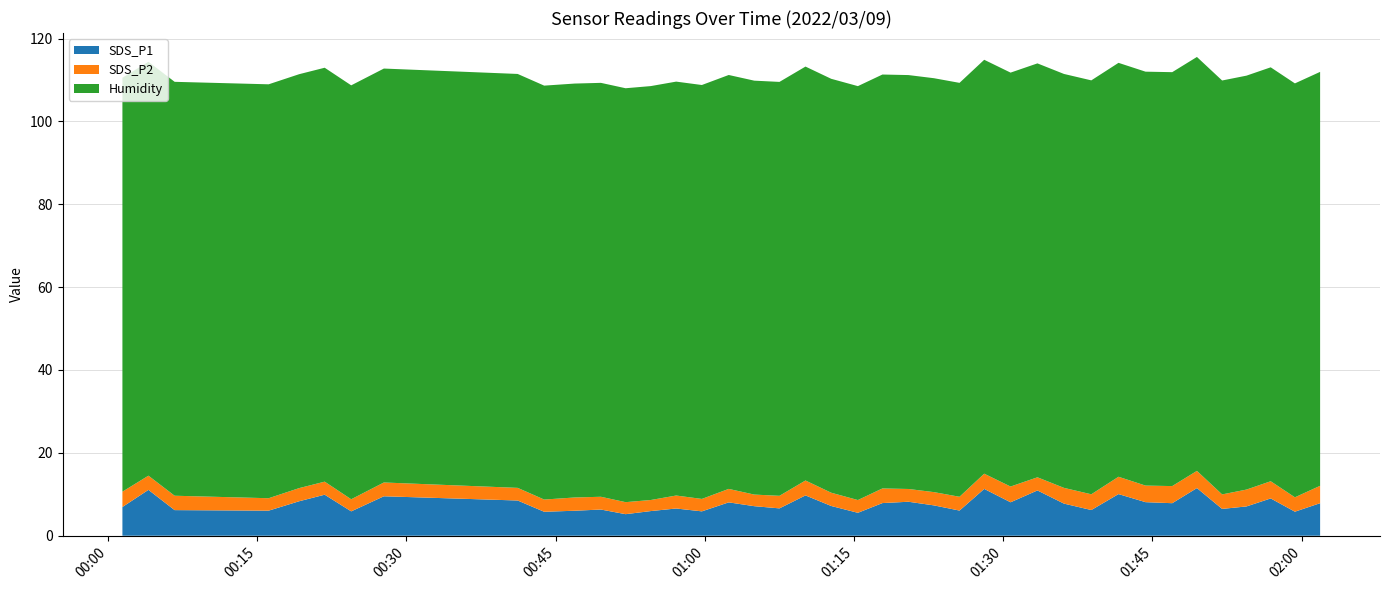

Reading right to left, transcribe all the data shown in this chart.

SDS_P1: 2022/03/09 02:01:51=7.8	2022/03/09 01:59:19=5.8	2022/03/09 01:56:53=9.0	2022/03/09 01:54:27=7.1	2022/03/09 01:52:00=6.5	2022/03/09 01:49:28=11.5	2022/03/09 01:46:59=7.8	2022/03/09 01:44:18=8.1	2022/03/09 01:41:35=10.1	2022/03/09 01:38:51=6.2	2022/03/09 01:36:06=7.8	2022/03/09 01:33:26=10.9	2022/03/09 01:30:44=8.1	2022/03/09 01:28:05=11.3	2022/03/09 01:25:36=6.1	2022/03/09 01:23:02=7.3	2022/03/09 01:20:28=8.2	2022/03/09 01:17:51=7.9	2022/03/09 01:15:23=5.5	2022/03/09 01:12:42=7.2	2022/03/09 01:10:07=9.7	2022/03/09 01:07:30=6.6	2022/03/09 01:04:58=7.1	2022/03/09 01:02:24=8.1	2022/03/09 00:59:42=5.9	2022/03/09 00:57:07=6.6	2022/03/09 00:54:34=6.0	2022/03/09 00:52:02=5.2	2022/03/09 00:49:33=6.3	2022/03/09 00:46:55=6.0	2022/03/09 00:43:51=5.8	2022/03/09 00:41:11=8.5	2022/03/09 00:27:44=9.5	2022/03/09 00:24:27=5.9	2022/03/09 00:21:47=9.9	2022/03/09 00:19:13=8.3	2022/03/09 00:16:09=6.0	2022/03/09 00:06:42=6.2	2022/03/09 00:04:04=11.1	2022/03/09 00:01:27=6.9
SDS_P2: 2022/03/09 02:01:51=4.2	2022/03/09 01:59:19=3.5	2022/03/09 01:56:53=4.2	2022/03/09 01:54:27=4.1	2022/03/09 01:52:00=3.5	2022/03/09 01:49:28=4.2	2022/03/09 01:46:59=4.1	2022/03/09 01:44:18=4.0	2022/03/09 01:41:35=4.2	2022/03/09 01:38:51=3.8	2022/03/09 01:36:06=3.8	2022/03/09 01:33:26=3.2	2022/03/09 01:30:44=3.8	2022/03/09 01:28:05=3.7	2022/03/09 01:25:36=3.3	2022/03/09 01:23:02=3.2	2022/03/09 01:20:28=3.1	2022/03/09 01:17:51=3.5	2022/03/09 01:15:23=3.1	2022/03/09 01:12:42=3.2	2022/03/09 01:10:07=3.6	2022/03/09 01:07:30=3.0	2022/03/09 01:04:58=2.8	2022/03/09 01:02:24=3.2	2022/03/09 00:59:42=3.0	2022/03/09 00:57:07=3.1	2022/03/09 00:54:34=2.7	2022/03/09 00:52:02=2.9	2022/03/09 00:49:33=3.1	2022/03/09 00:46:55=3.2	2022/03/09 00:43:51=3.0	2022/03/09 00:41:11=3.0	2022/03/09 00:27:44=3.3	2022/03/09 00:24:27=2.9	2022/03/09 00:21:47=3.1	2022/03/09 00:19:13=3.2	2022/03/09 00:16:09=3.0	2022/03/09 00:06:42=3.5	2022/03/09 00:04:04=3.4	2022/03/09 00:01:27=3.7
Humidity: 2022/03/09 02:01:51=99.9	2022/03/09 01:59:19=99.9	2022/03/09 01:56:53=99.9	2022/03/09 01:54:27=99.9	2022/03/09 01:52:00=99.9	2022/03/09 01:49:28=99.9	2022/03/09 01:46:59=99.9	2022/03/09 01:44:18=99.9	2022/03/09 01:41:35=99.9	2022/03/09 01:38:51=99.9	2022/03/09 01:36:06=99.9	2022/03/09 01:33:26=99.9	2022/03/09 01:30:44=99.9	2022/03/09 01:28:05=99.9	2022/03/09 01:25:36=99.9	2022/03/09 01:23:02=99.9	2022/03/09 01:20:28=99.9	2022/03/09 01:17:51=99.9	2022/03/09 01:15:23=99.9	2022/03/09 01:12:42=99.9	2022/03/09 01:10:07=99.9	2022/03/09 01:07:30=99.9	2022/03/09 01:04:58=99.9	2022/03/09 01:02:24=99.9	2022/03/09 00:59:42=99.9	2022/03/09 00:57:07=99.9	2022/03/09 00:54:34=99.9	2022/03/09 00:52:02=99.9	2022/03/09 00:49:33=99.9	2022/03/09 00:46:55=99.9	2022/03/09 00:43:51=99.9	2022/03/09 00:41:11=99.9	2022/03/09 00:27:44=99.9	2022/03/09 00:24:27=99.9	2022/03/09 00:21:47=99.9	2022/03/09 00:19:13=99.9	2022/03/09 00:16:09=99.9	2022/03/09 00:06:42=99.9	2022/03/09 00:04:04=99.9	2022/03/09 00:01:27=99.9